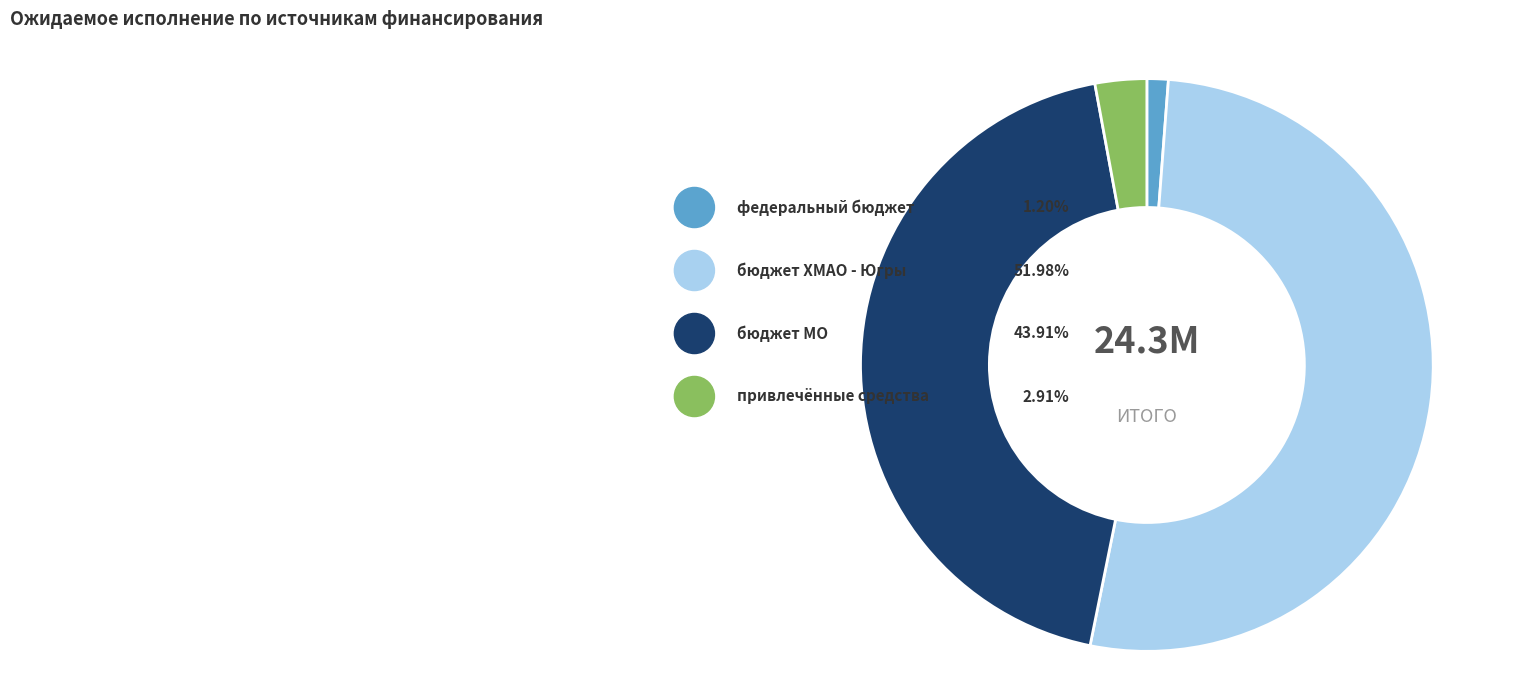

To the nearest percent, what is the average slice percentage?

25%